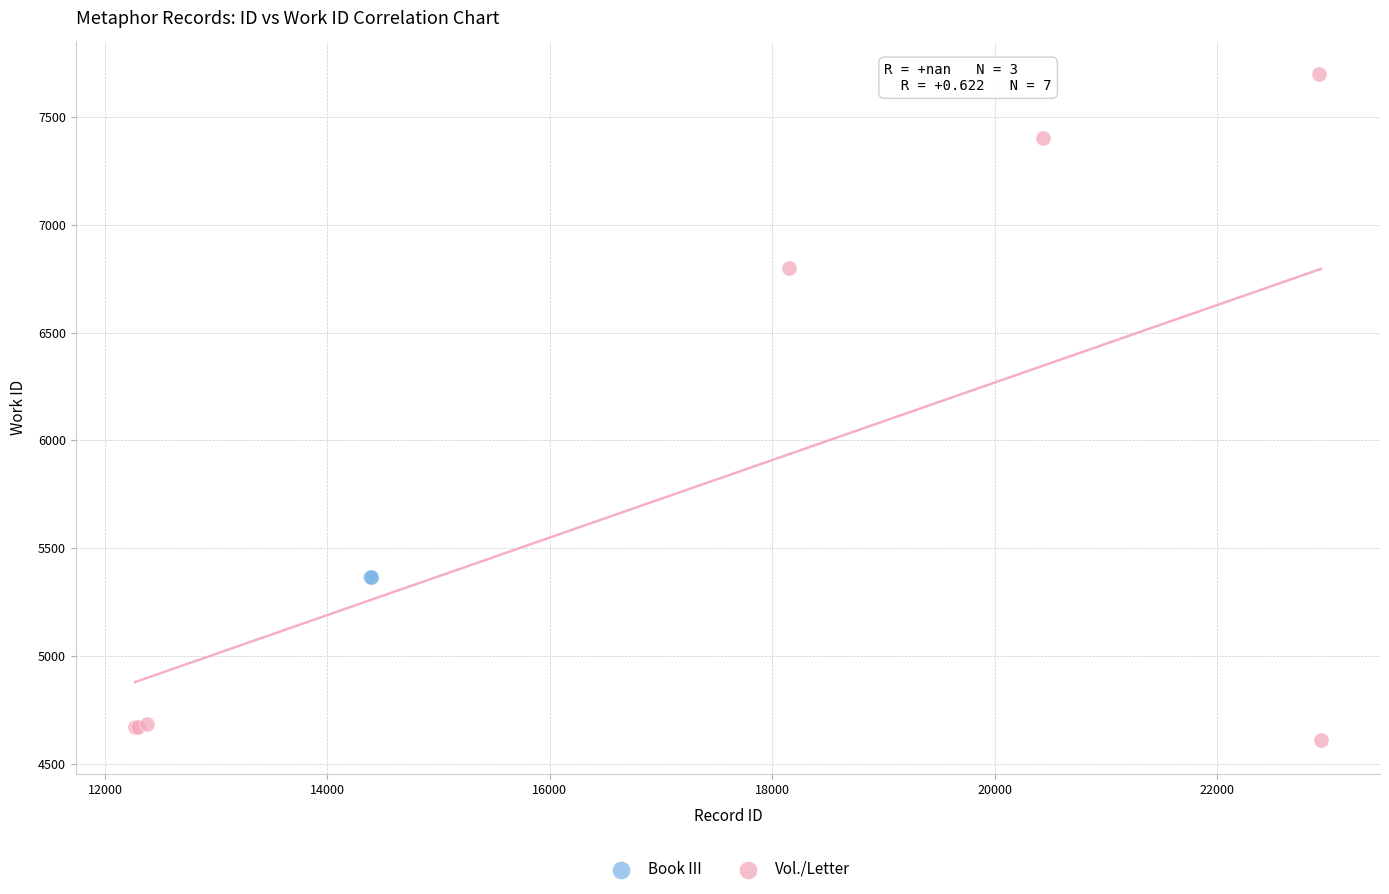

Which series contains the highest Y value?

Vol./Letter